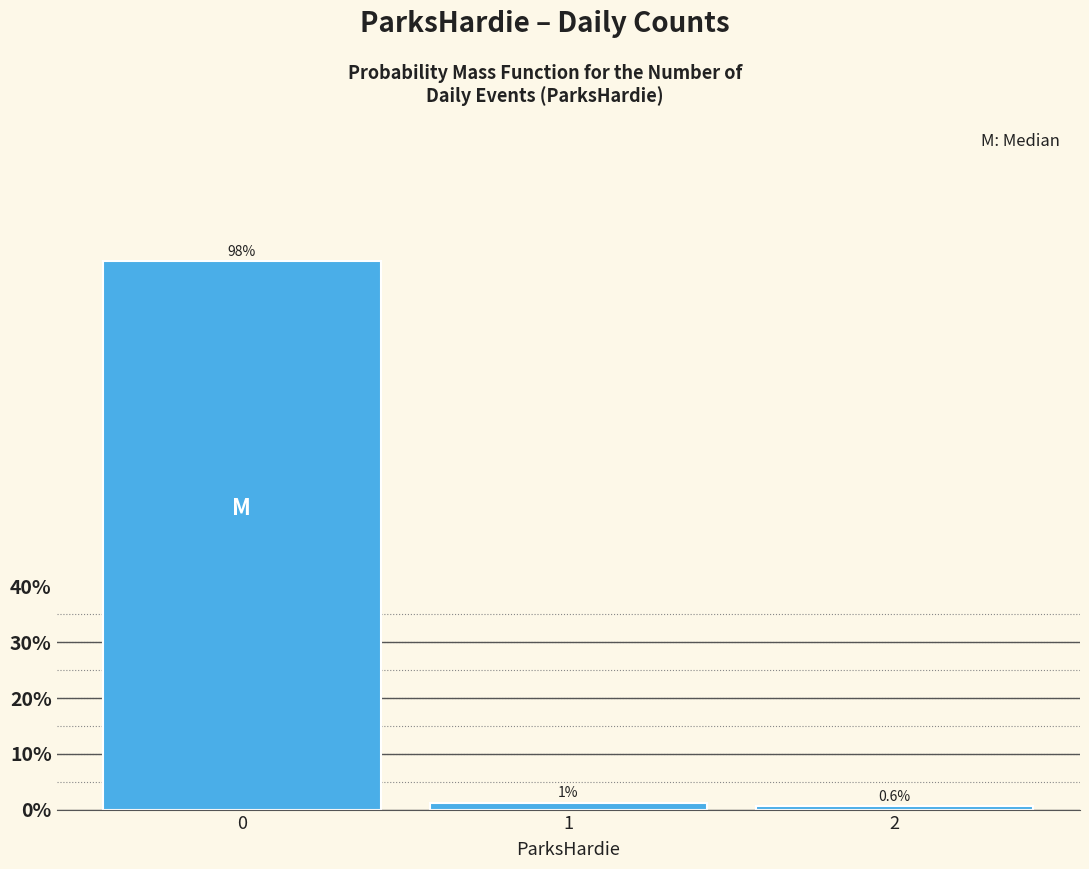

What is the value of the 3rd bar from the left?

0.6